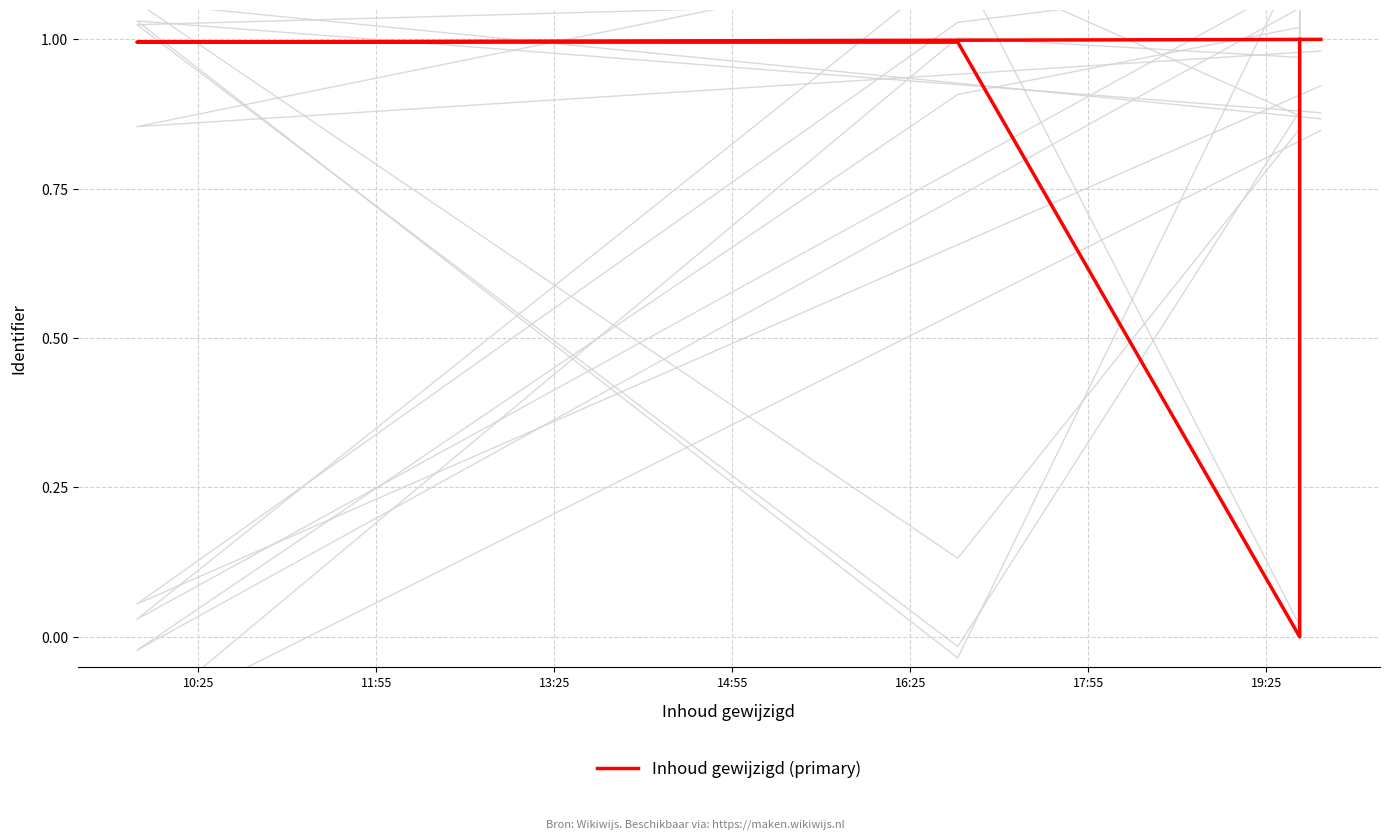

What is the label of the 3rd point from the left?

13:25